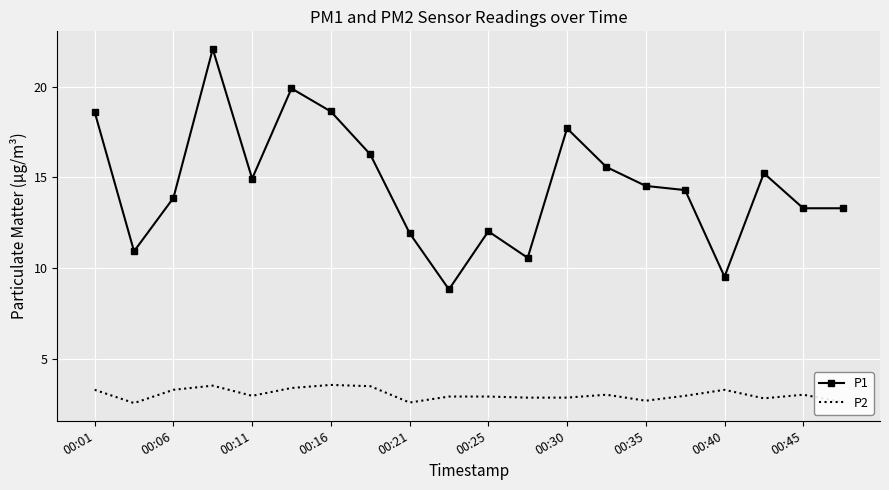

Which series has the largest total across all categories?

P1